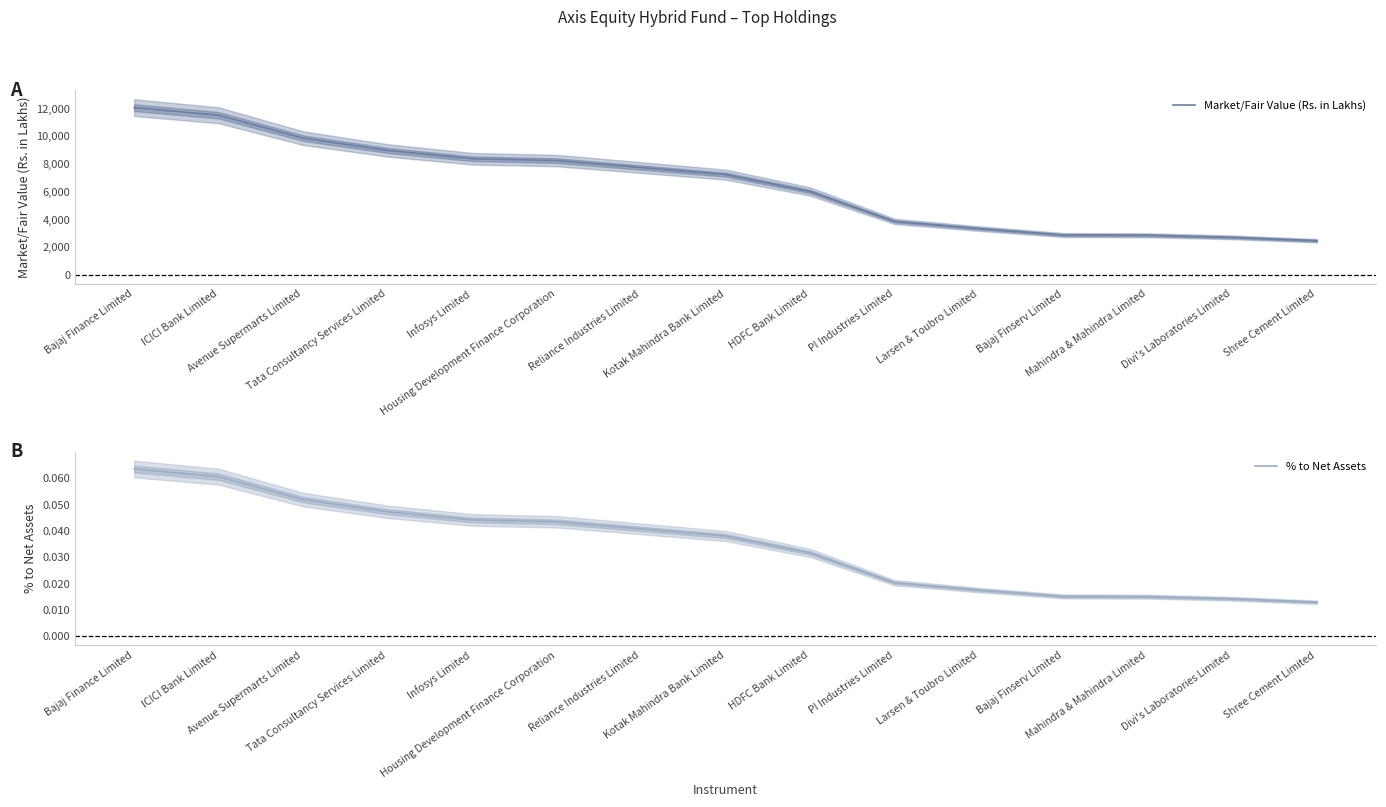

True or false: % to Net Assets has more than 0 interior local peaks.

False